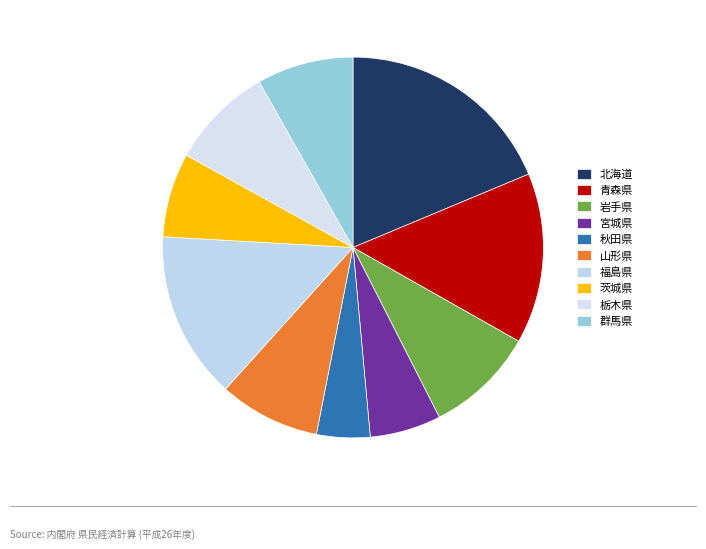

To the nearest percent, what is the average slice percentage?

10%